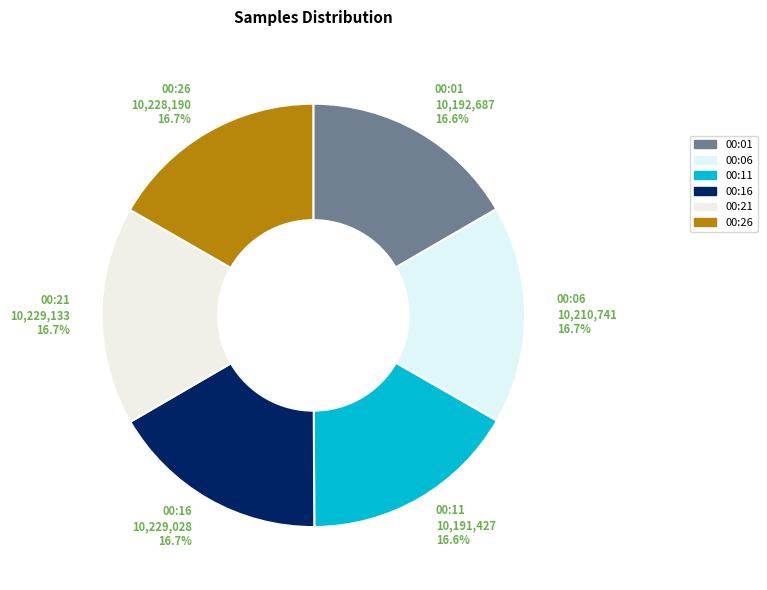

How many slices are in this pie chart?

6